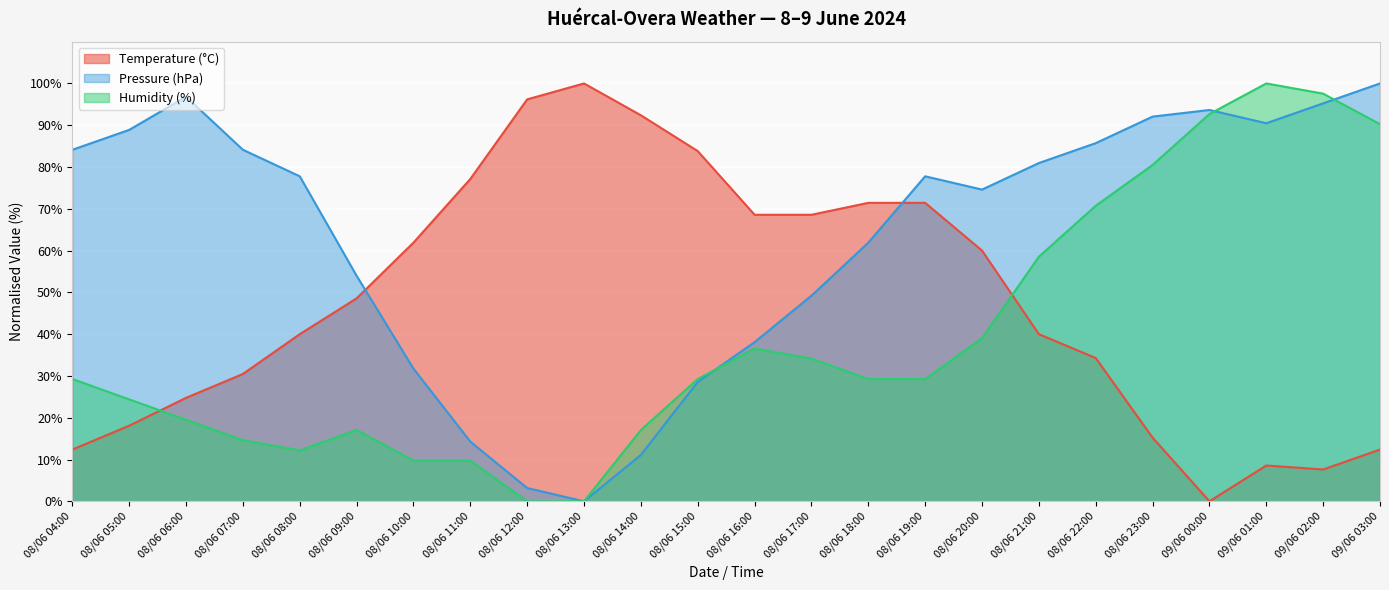

How many data points in Temperature (°C) are less than 48?

12